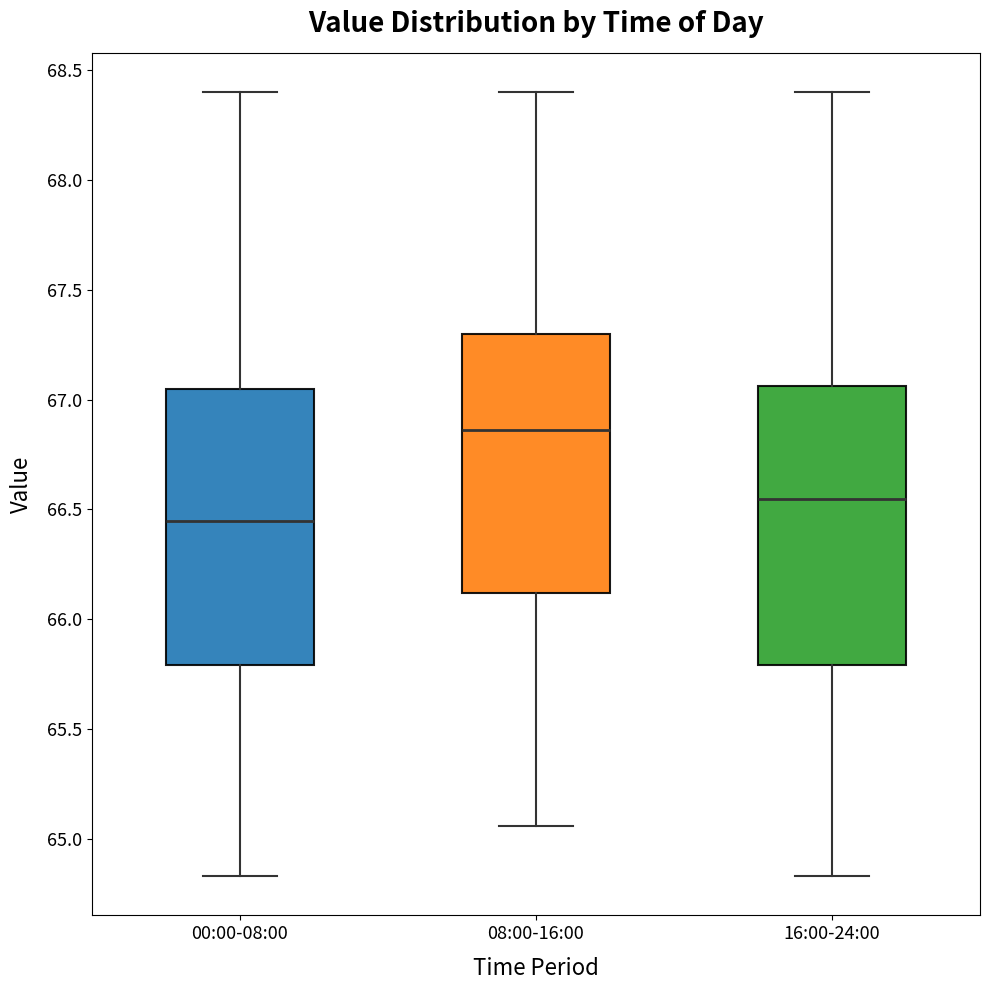

Reading left to right, transcribe this box plot: for each box, give where its median line is, the range the box spans, and where its two whiskers end, as read against the y-axis. The values are not printed on the chart, so give them approximately, as read against the axis.

00:00-08:00: median 66.45, box 65.80 to 67.05, whiskers 64.85 to 68.40
08:00-16:00: median 66.85, box 66.10 to 67.30, whiskers 65.05 to 68.40
16:00-24:00: median 66.55, box 65.80 to 67.05, whiskers 64.85 to 68.40